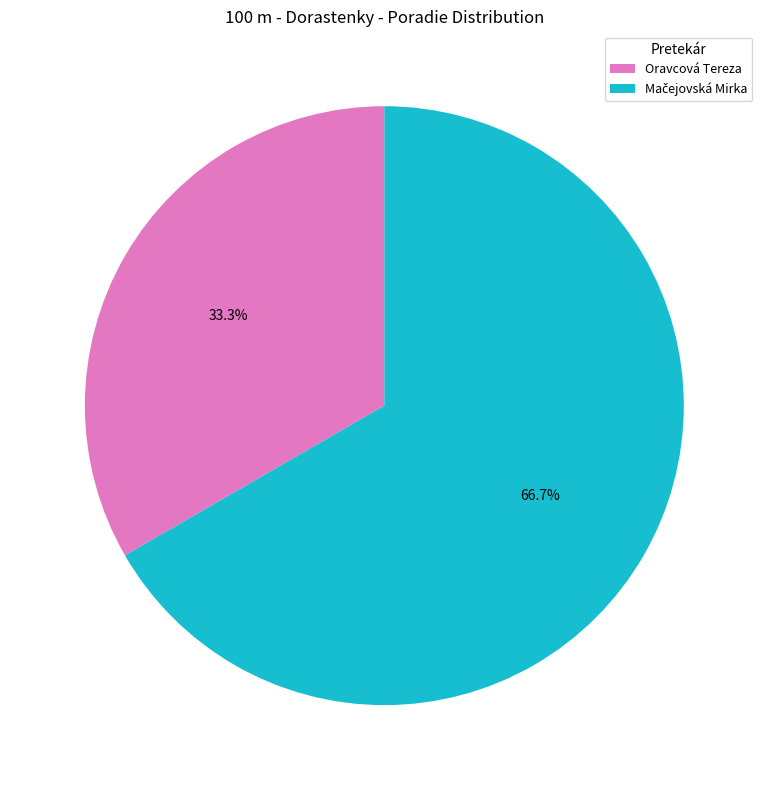

What portion of the pie excludes Oravcová Tereza?

66.7%